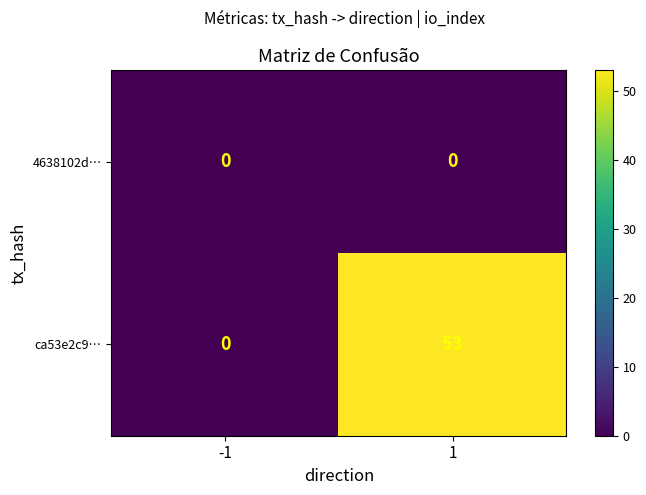

At how many categories does at least one series exceed 2?

1